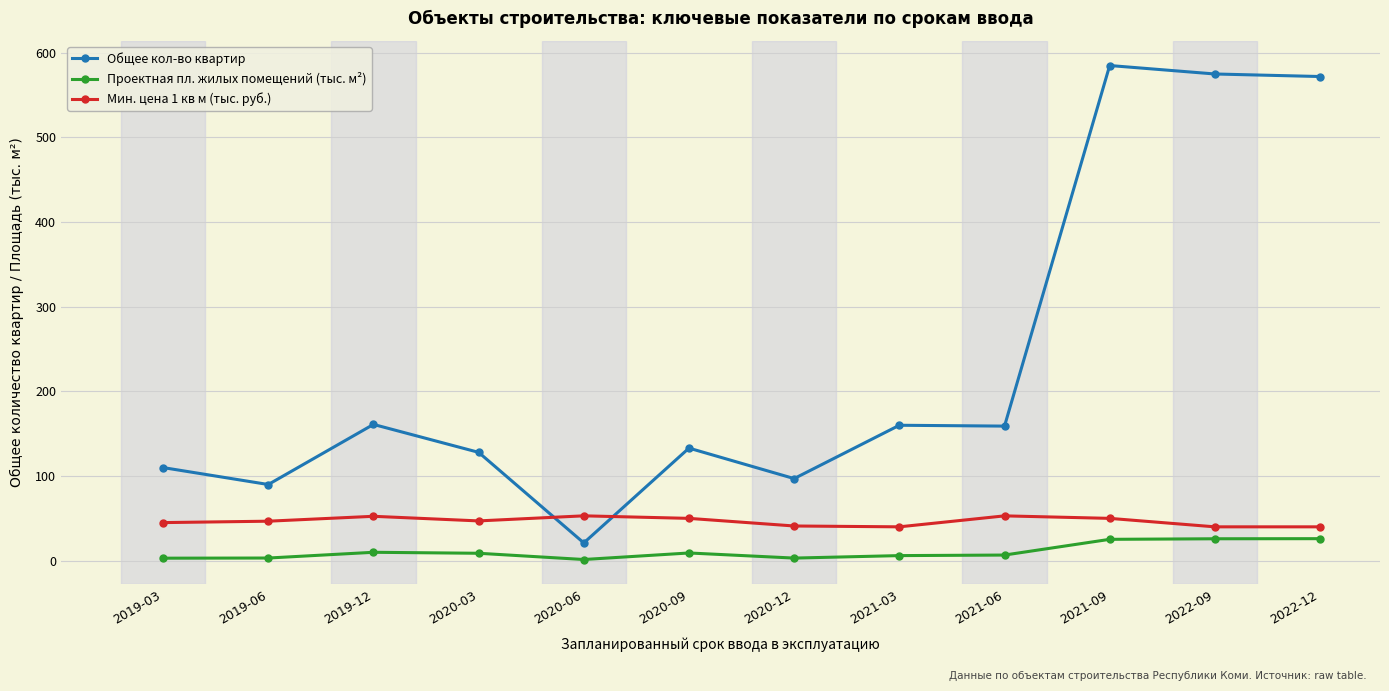

Rank the series by their maximum value, from lowest to highest.

Проектная пл. жилых помещений (тыс. м²), Мин. цена 1 кв м (тыс. руб.), Общее кол-во квартир